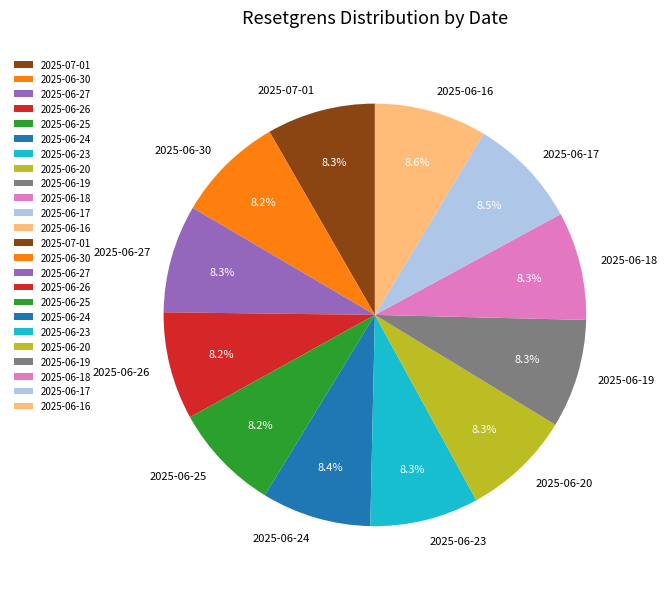

True or false: 2025-07-01 accounts for 8% of the total.

True